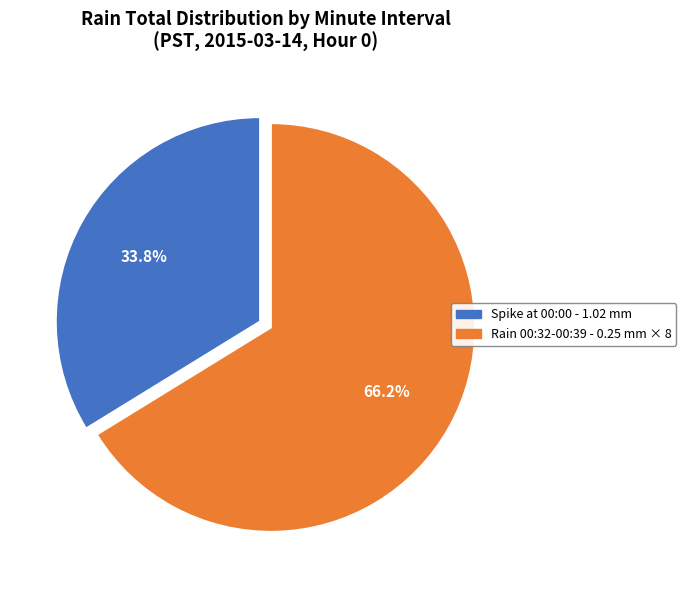

What is the smallest slice in the pie chart?

Spike at 00:00 - 1.02 mm